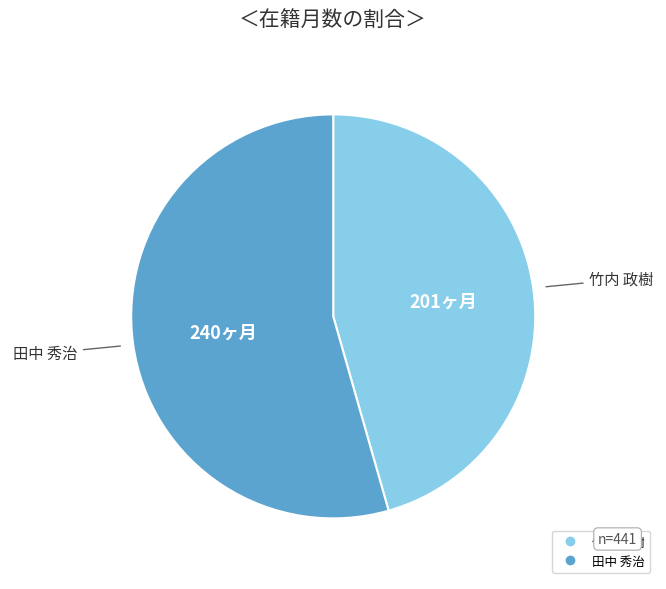

Which category has the smallest portion of the pie?

竹内 政樹